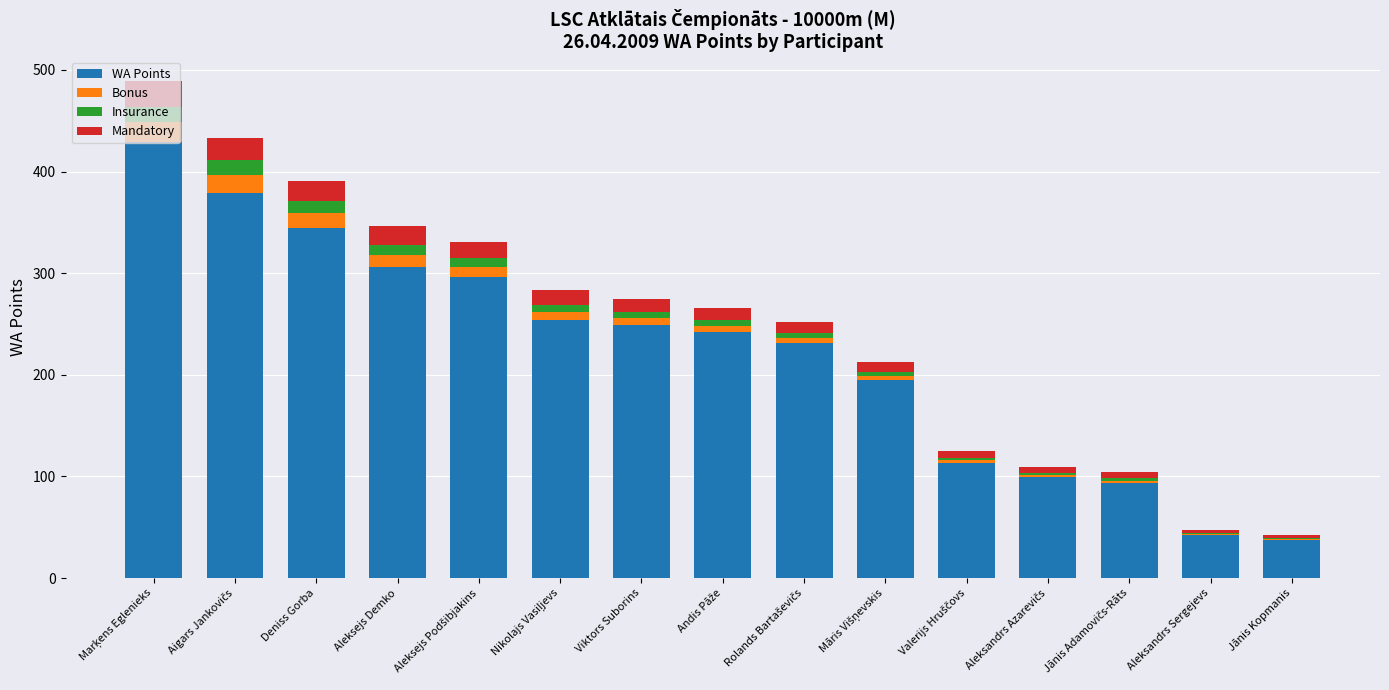

What is the total value across all series at Deniss Gorba?

391